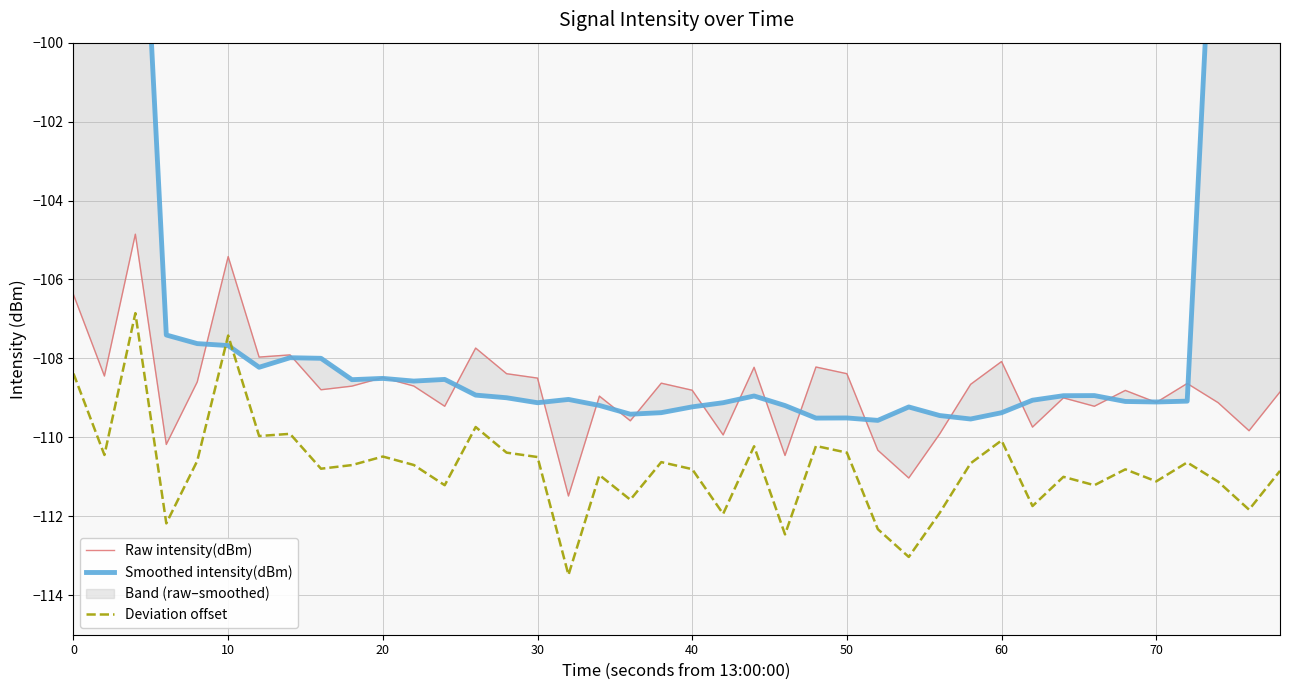

True or false: Smoothed intensity(dBm) and Deviation offset intersect in this chart.

True